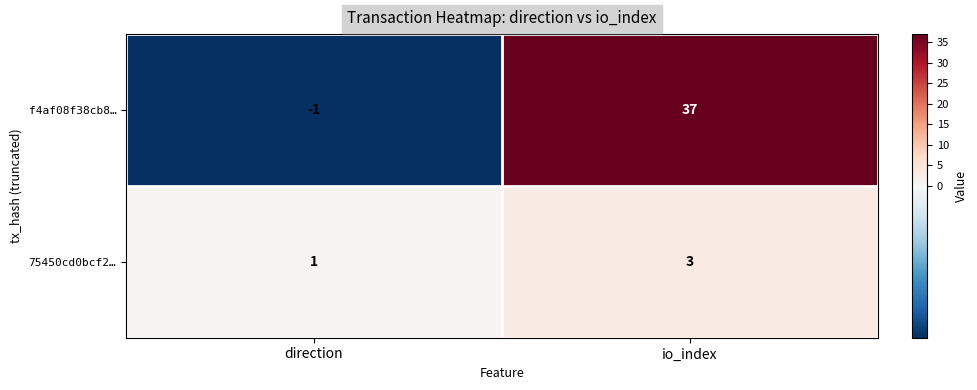

True or false: f4af08f38cb8… has a value of 37 at io_index.

True